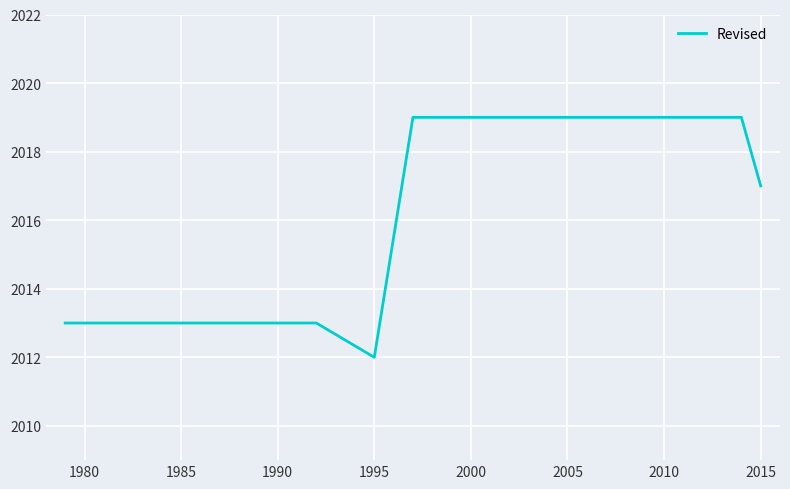

How many lines are shown in the chart?

1